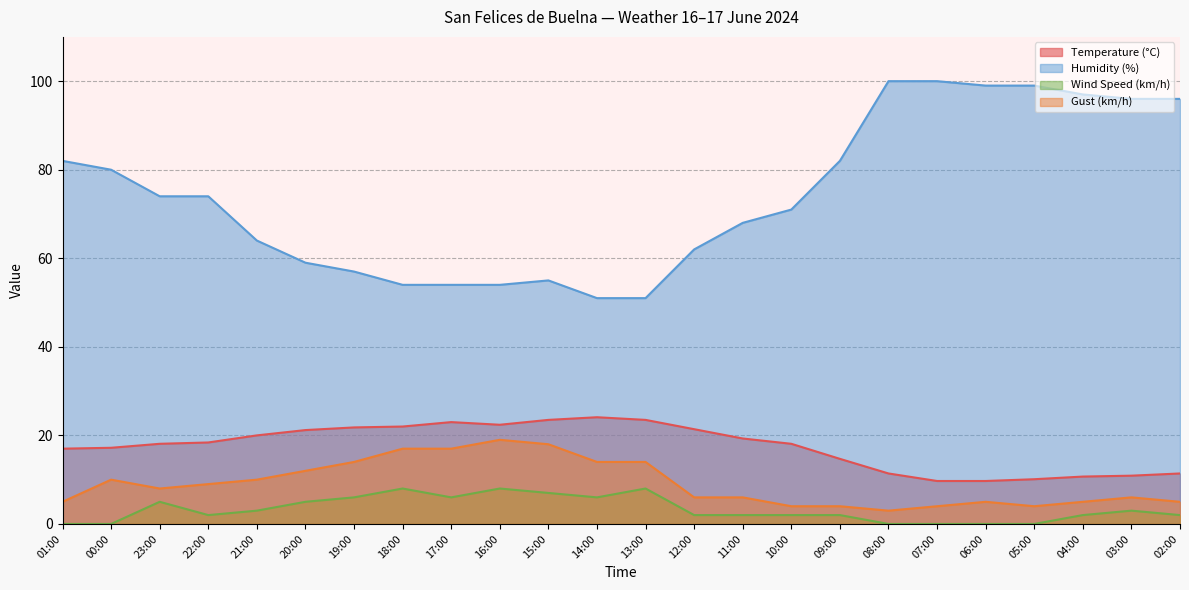

At which category is the sum across all series the highest?

03:00